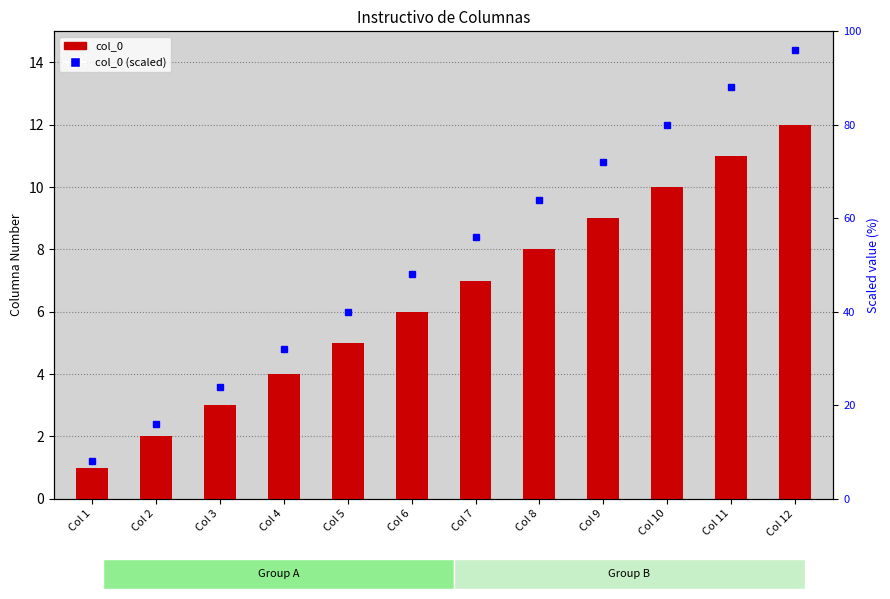

Reading left to right, what are all the values shown in this chart?

col_0: Col 1=1	Col 2=2	Col 3=3	Col 4=4	Col 5=5	Col 6=6	Col 7=7	Col 8=8	Col 9=9	Col 10=10	Col 11=11	Col 12=12
col_0 (scaled): Col 1=8	Col 2=16	Col 3=24	Col 4=32	Col 5=40	Col 6=48	Col 7=56	Col 8=64	Col 9=72	Col 10=80	Col 11=88	Col 12=96